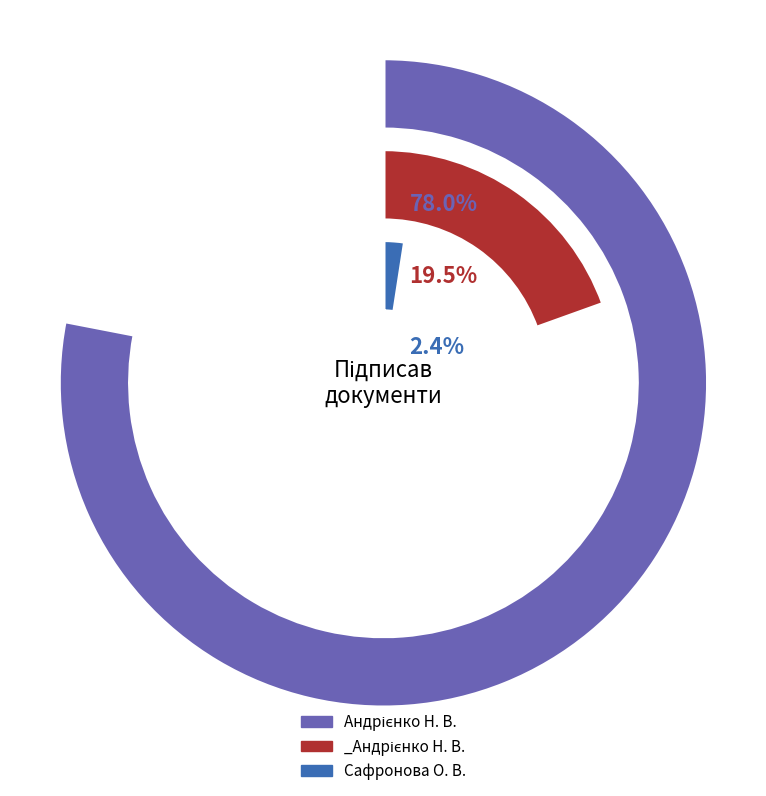

The _Андрієнко Н. В. slice represents 6% of the pie. True or false?

False